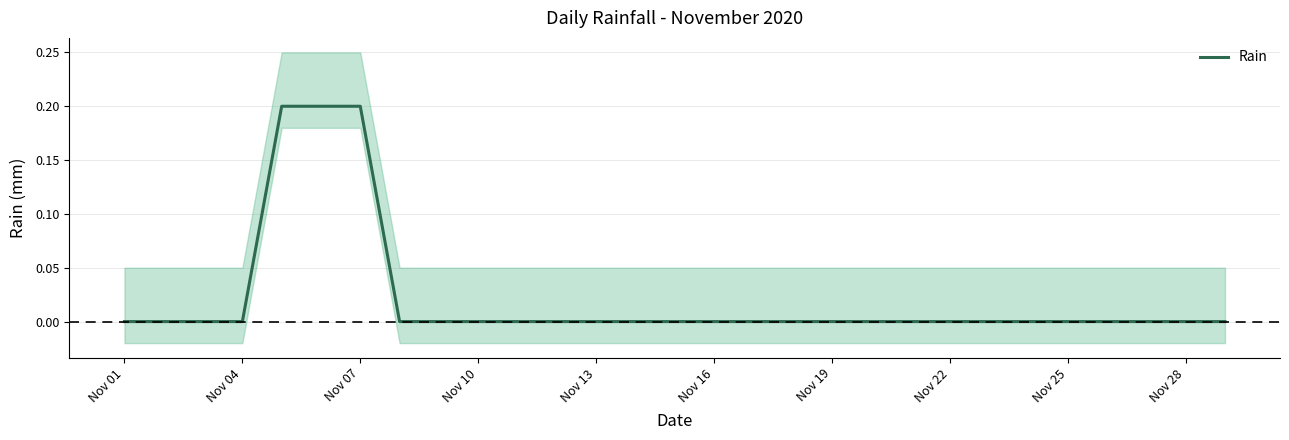

Is it true that Rain equals -0.1 at Nov 13?

False